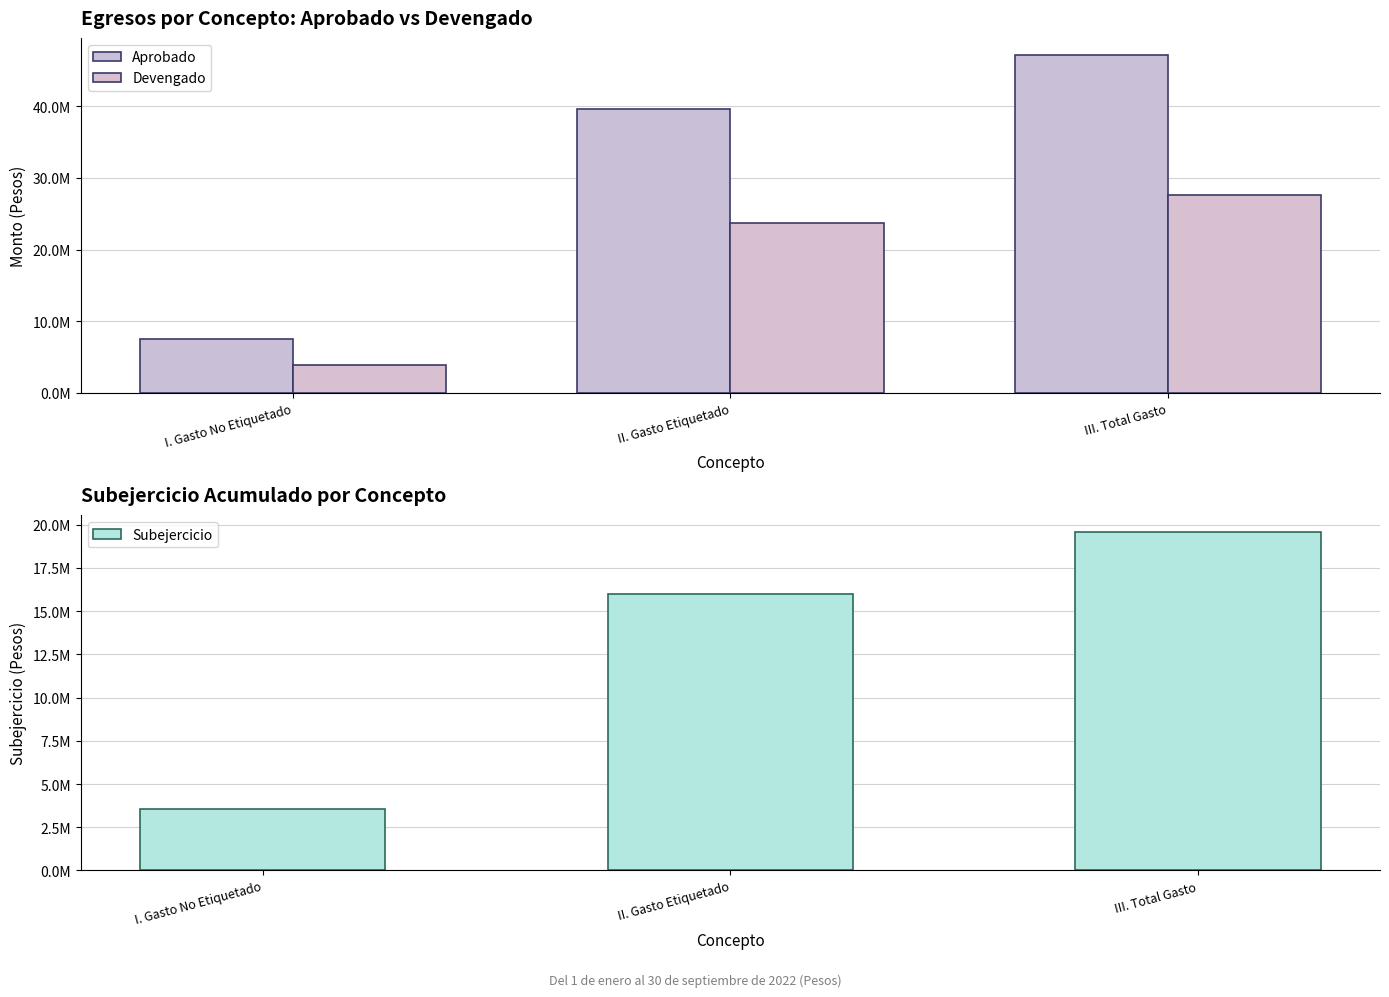

Reading right to left, transcribe all the data shown in this chart.

Aprobado: 47153173	39632173	7521000
Devengado: 27589349	23639967	3949382
Subejercicio: 19563824	15992206	3571618